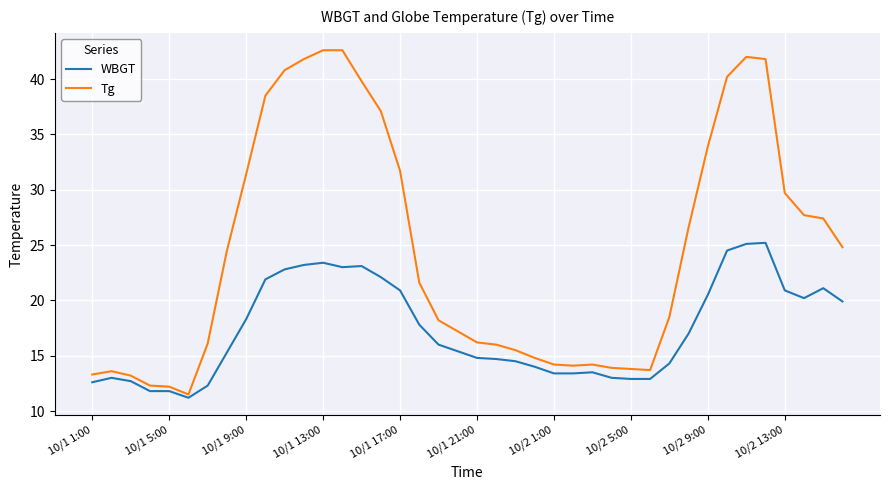

True or false: Tg has more than 0 interior local peaks.

True